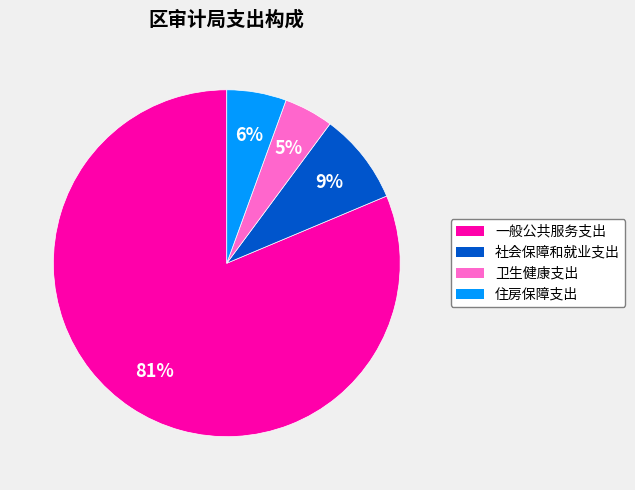

Is it true that 卫生健康支出 is 14% of the pie?

False